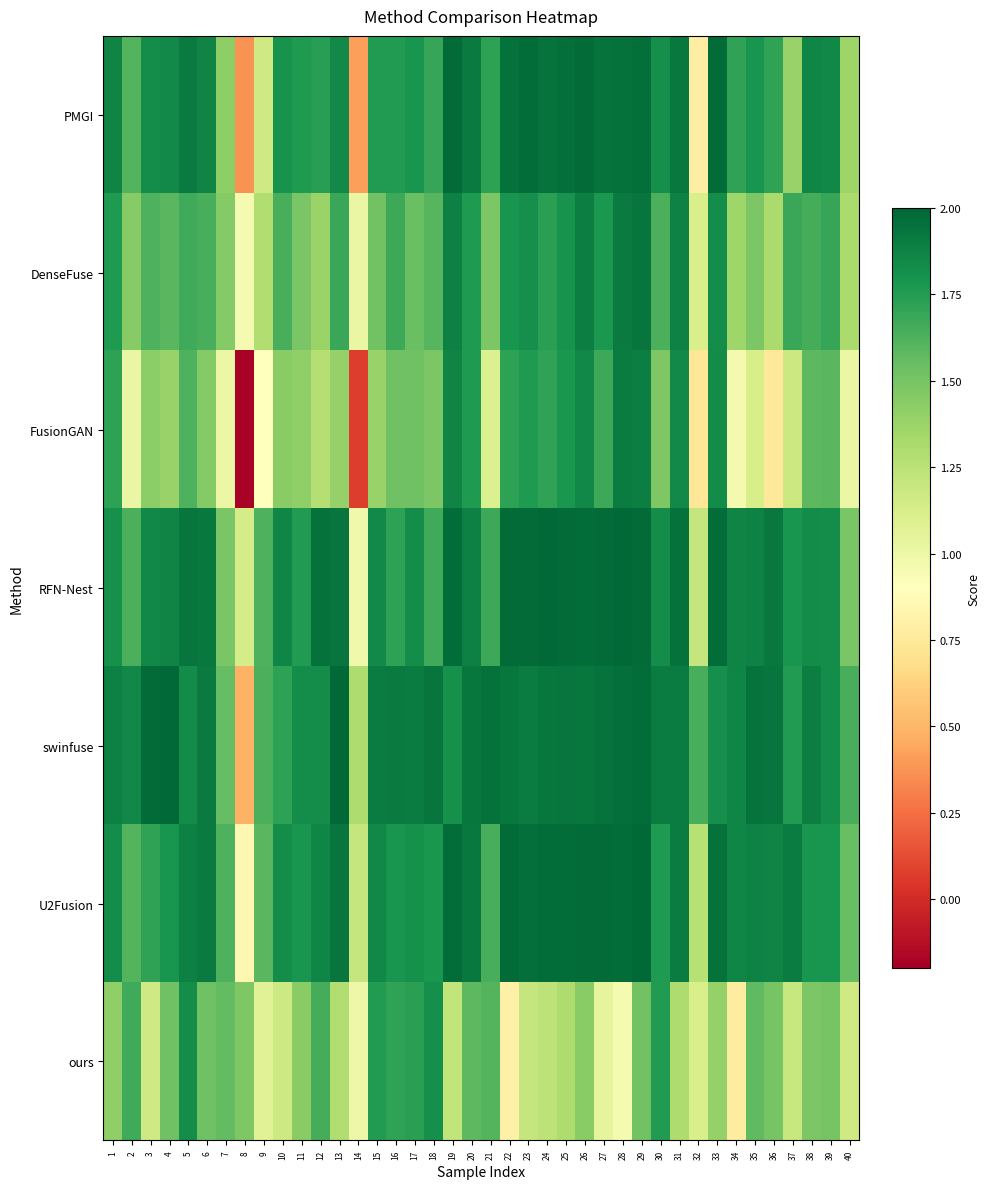

At which category does the chart reach its minimum across all series?

8